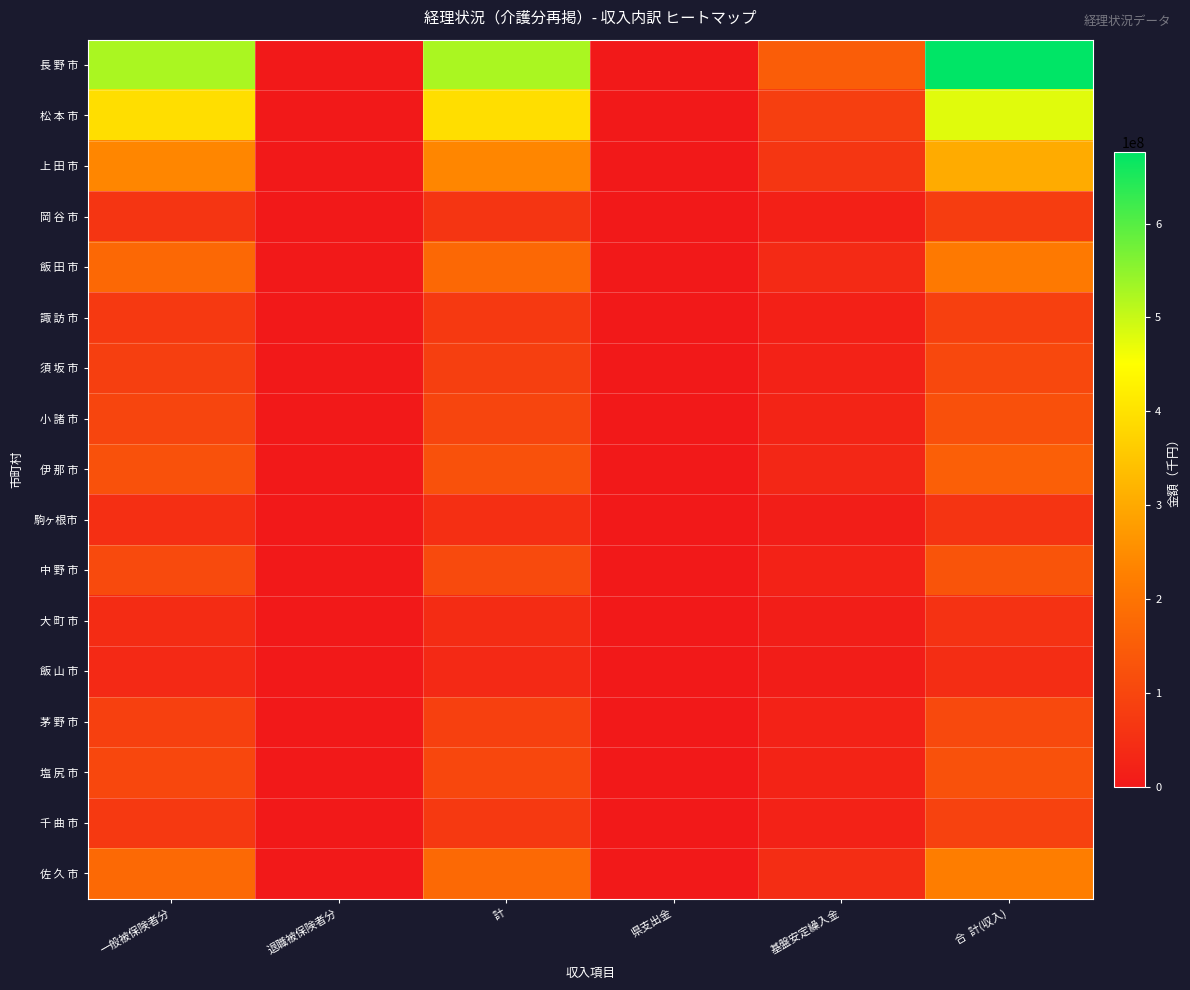

At how many categories does at least one series exceed 116573614?

4